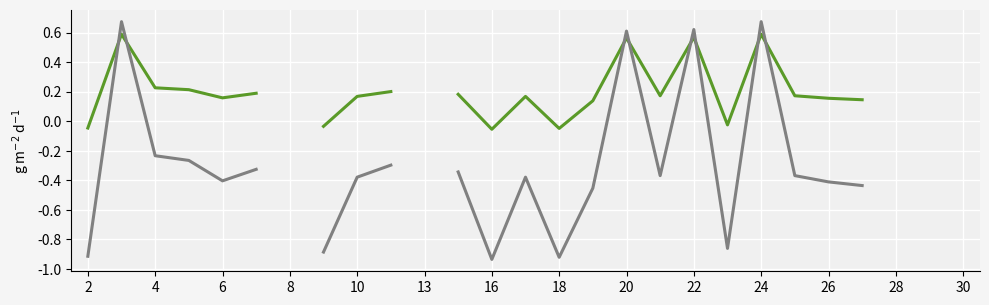

What is the value of the Hours Deviation point at the 20th from the left?

-0.9